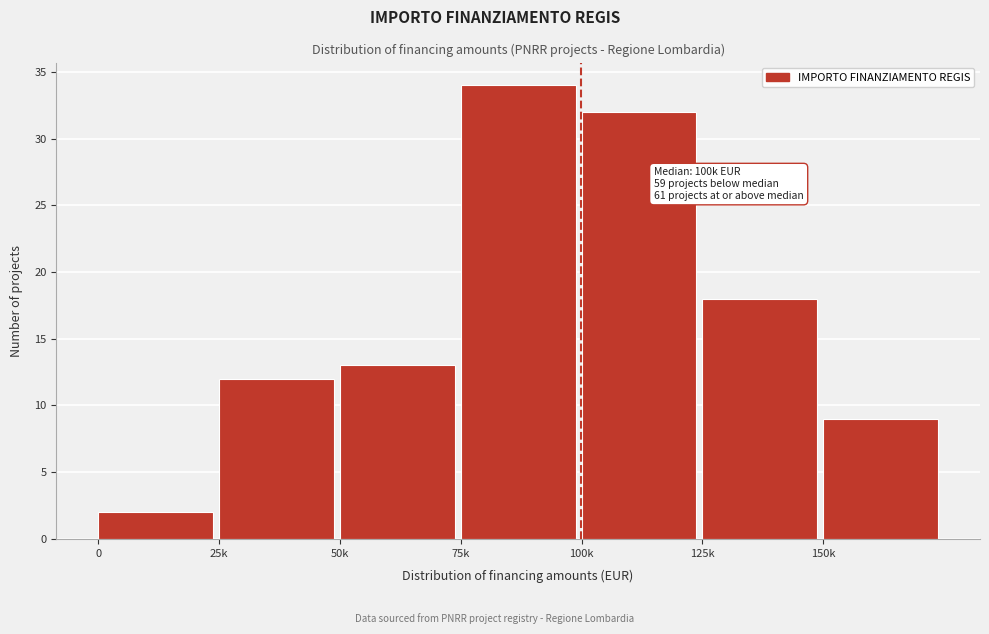

Reading left to right, extract all data points from this chart.

0=2	25k=12	50k=13	75k=34	100k=32	125k=18	150k=9